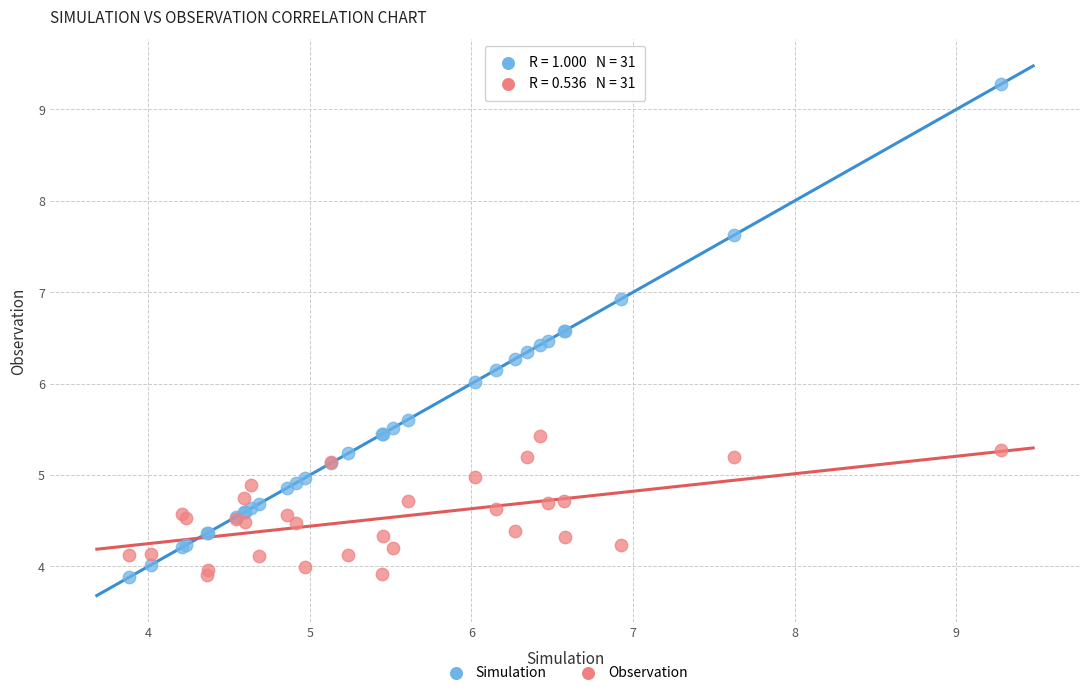

Which series reaches the maximum Y coordinate?

Simulation